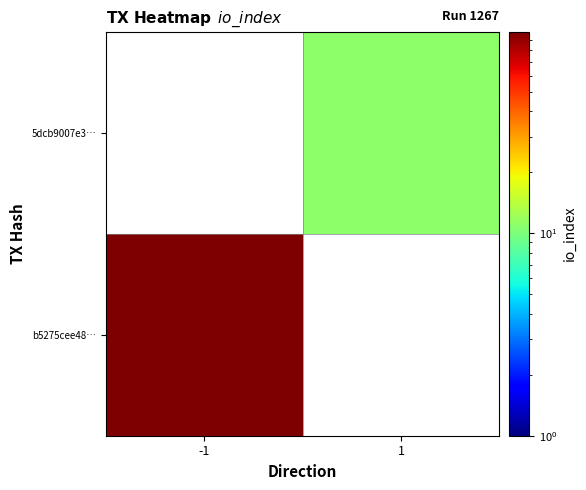

What is the minimum value for b5275cee48…?

99.0